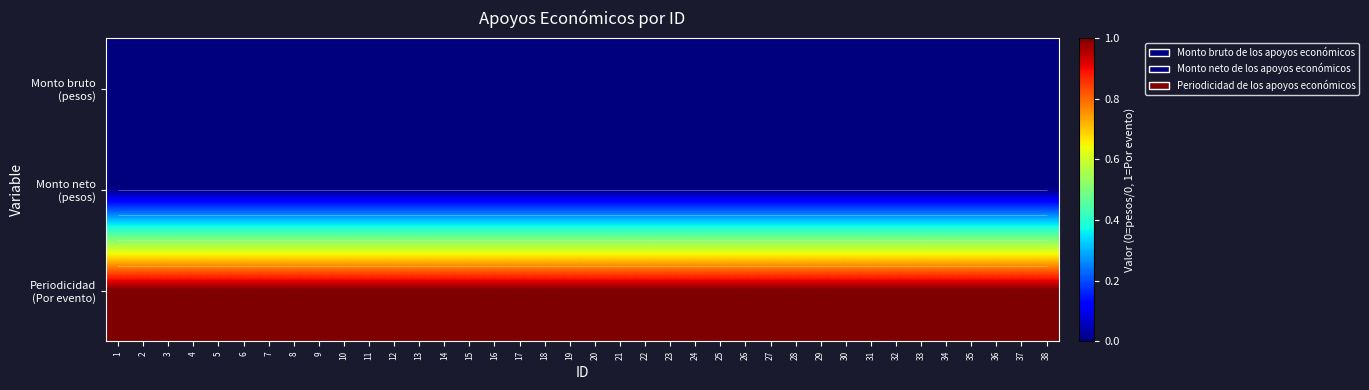

Rank the categories by Periodicidad (Por evento) value from lowest to highest.

1, 2, 3, 4, 5, 6, 7, 8, 9, 10, 11, 12, 13, 14, 15, 16, 17, 18, 19, 20, 21, 22, 23, 24, 25, 26, 27, 28, 29, 30, 31, 32, 33, 34, 35, 36, 37, 38